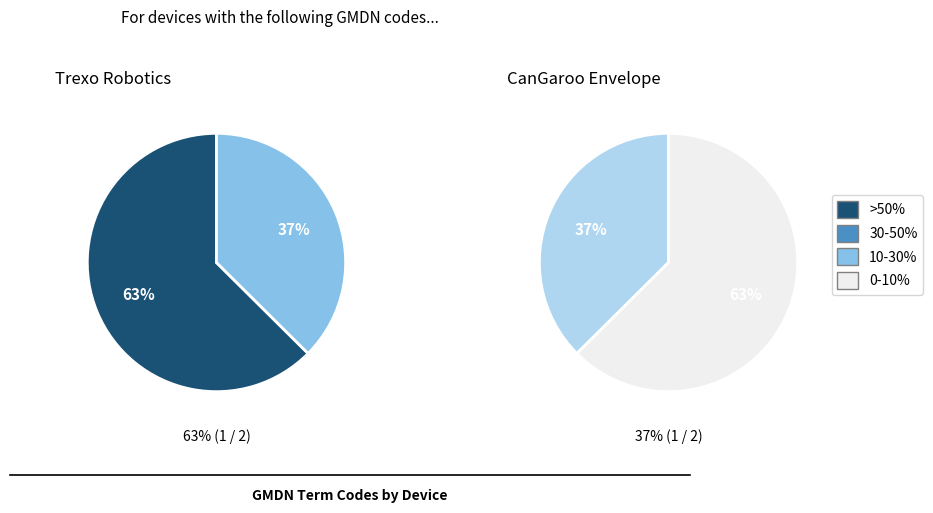

How many slices are in this pie chart?

2